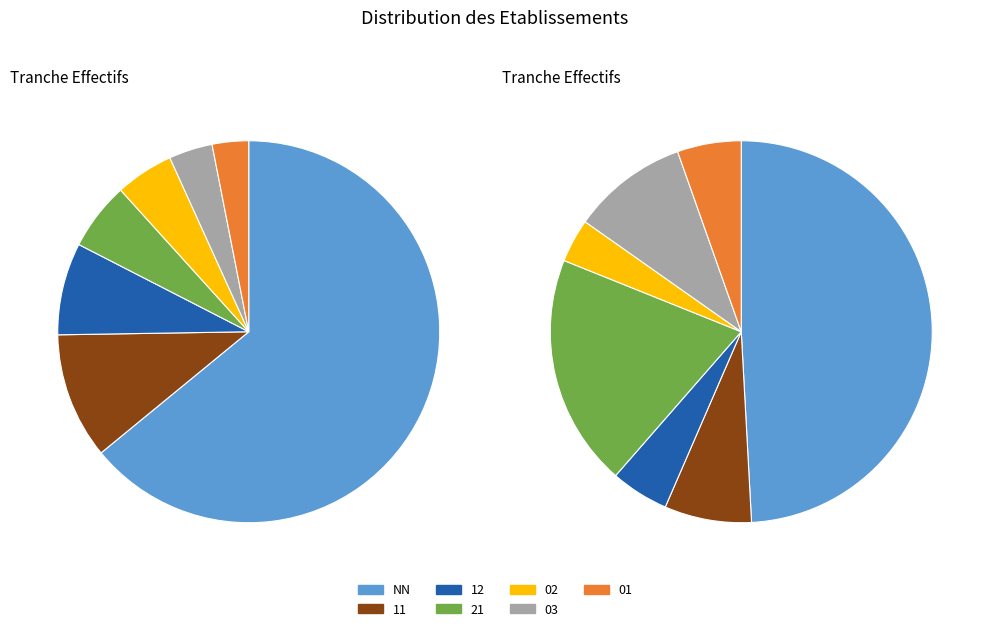

What is the smallest slice in the pie chart?

01